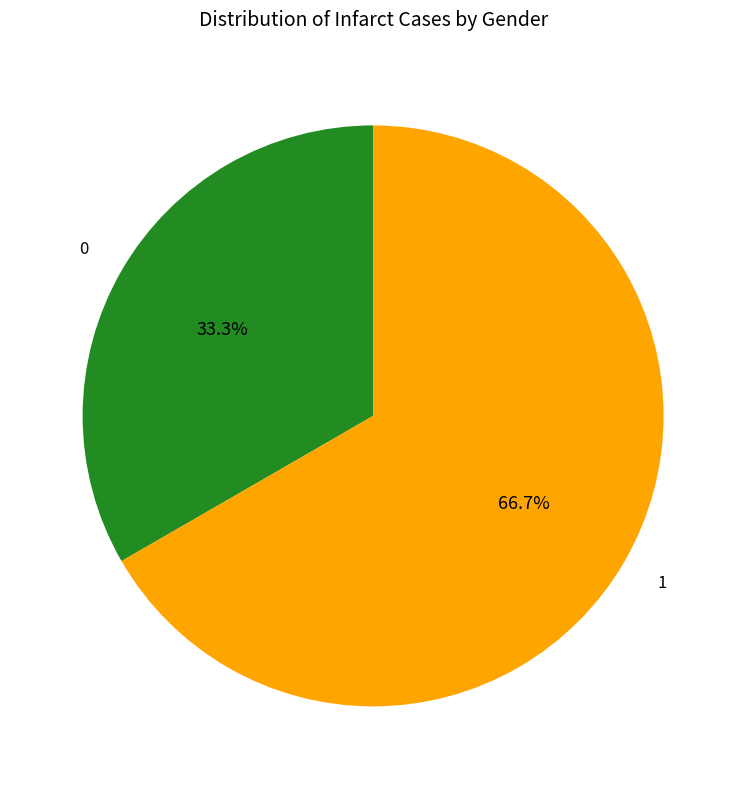

To the nearest percent, what is the average slice percentage?

50%